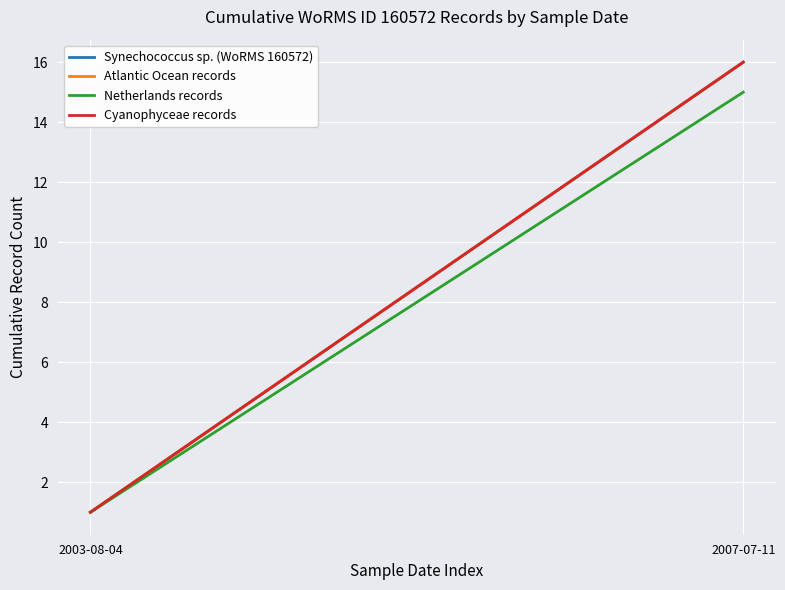

Between 2003-08-04 and 2007-07-11, which series saw the biggest shift?

Synechococcus sp. (WoRMS 160572)